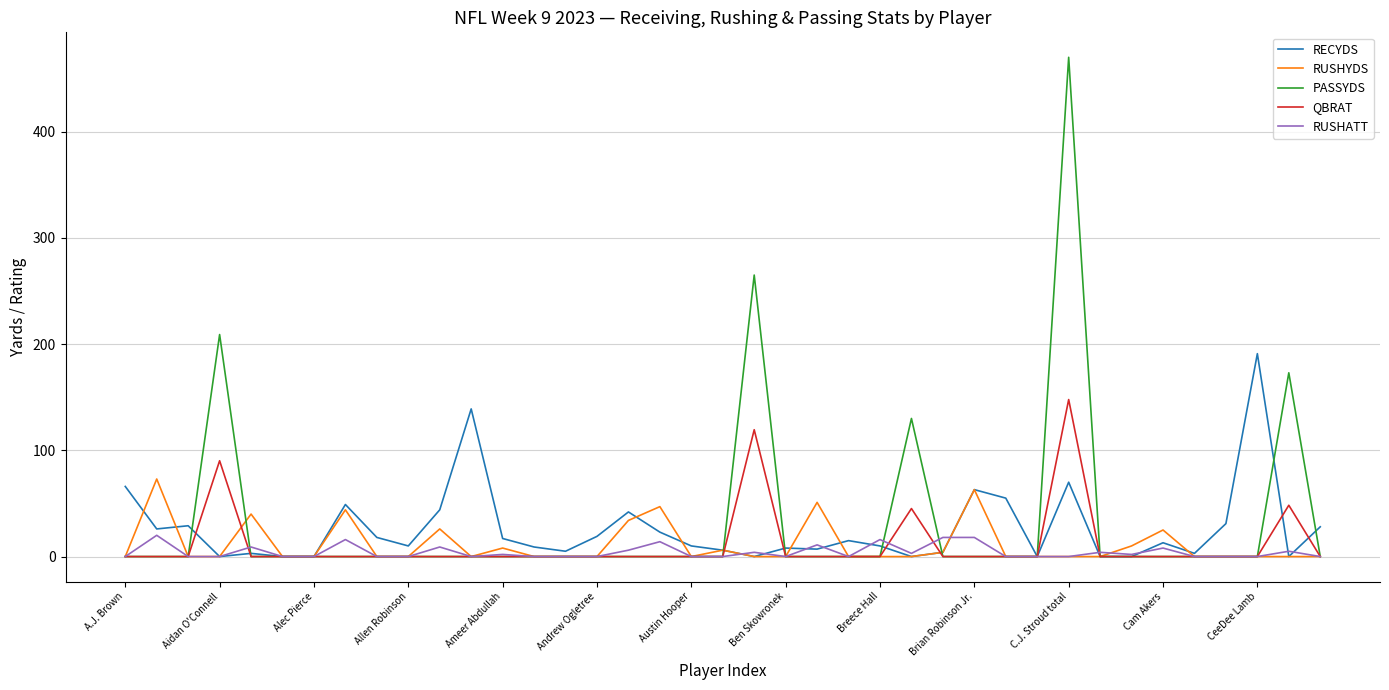

What is the greatest value displayed?

470.0